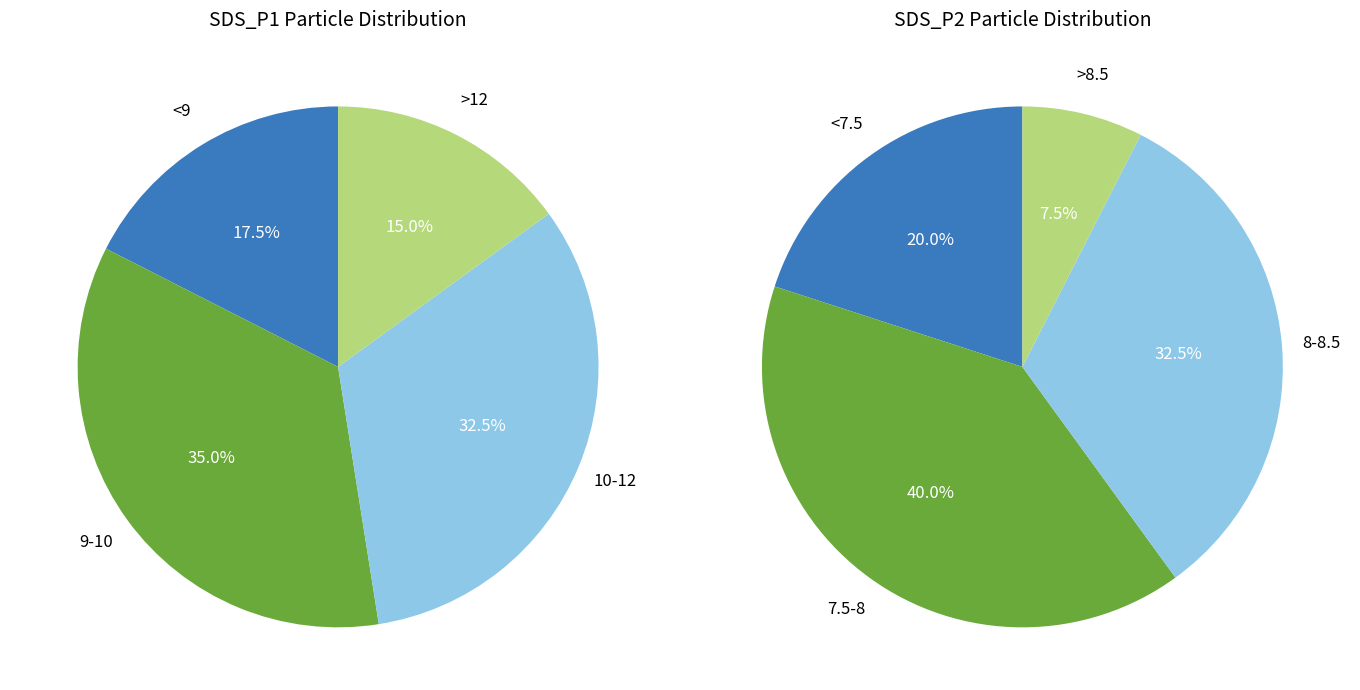

Does 0 represent more than half of the total?

No